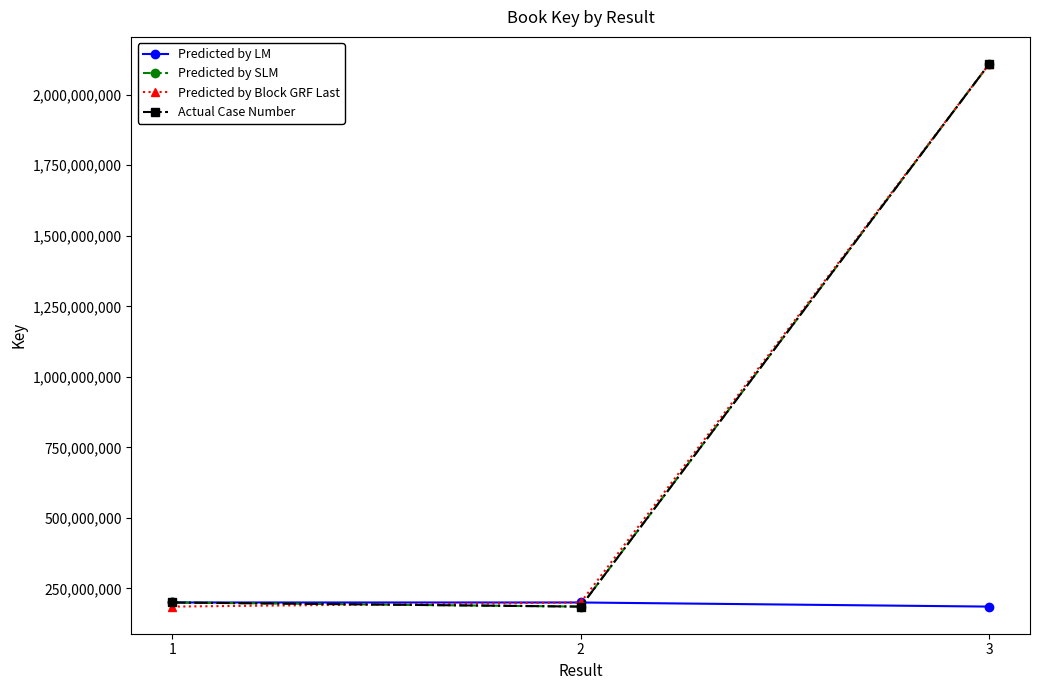

What is the difference between the maximum and second lowest values in the Predicted by SLM series?

1909066455